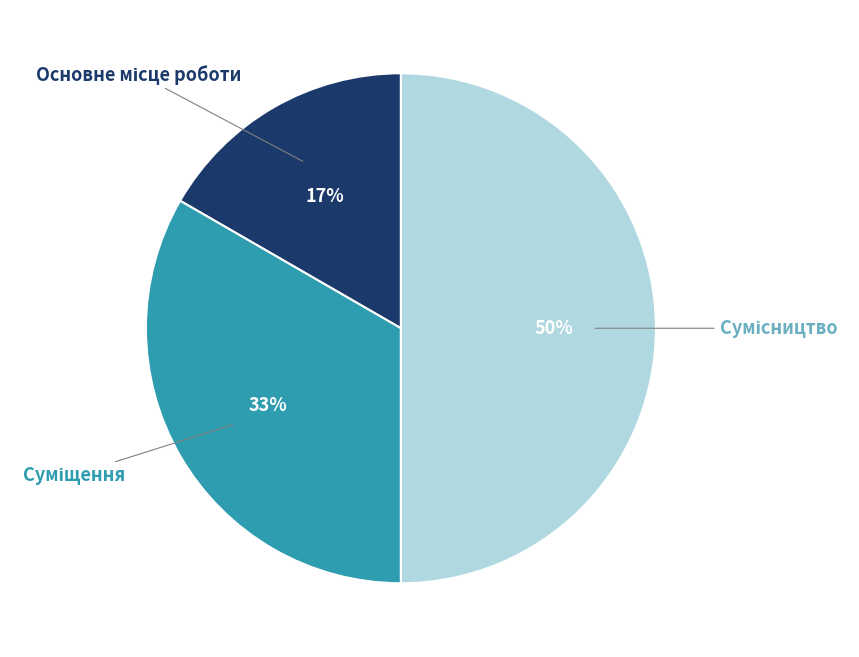

To the nearest percent, what is the average slice percentage?

33%